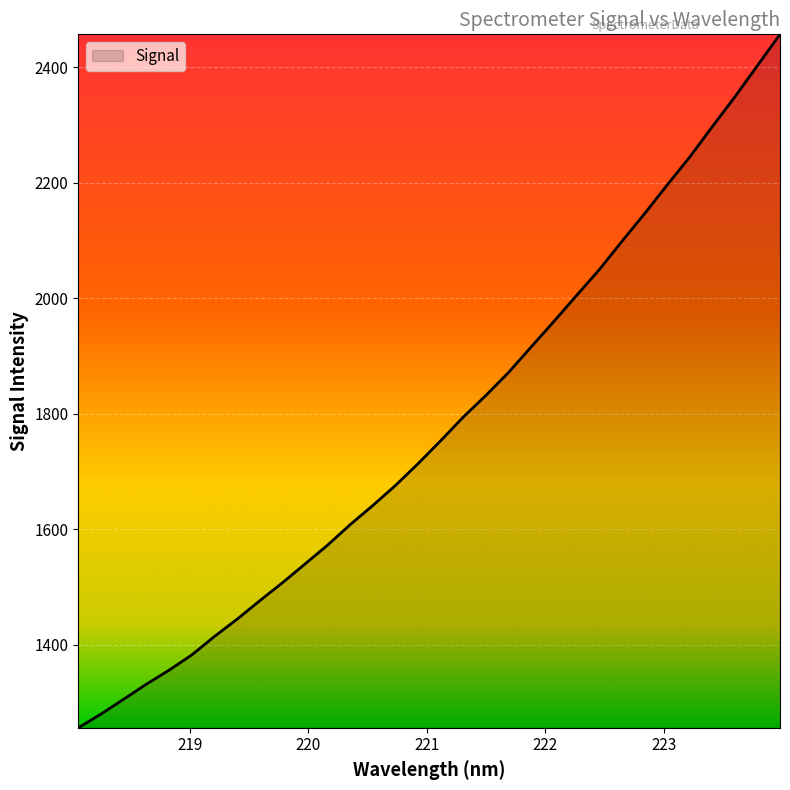

What is the maximum value shown in the chart?

2457.2